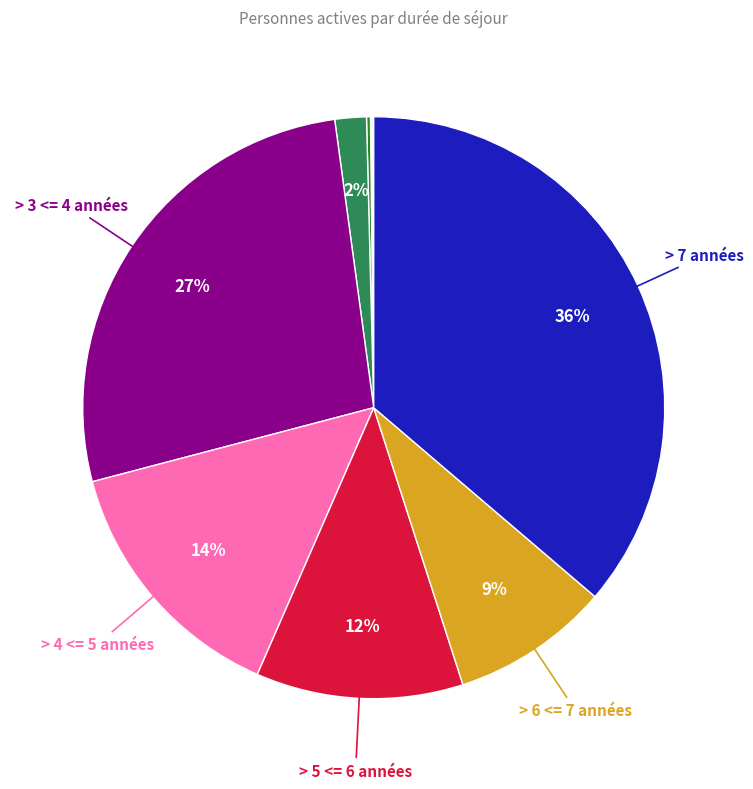

To the nearest percent, what is the average slice percentage?

10%